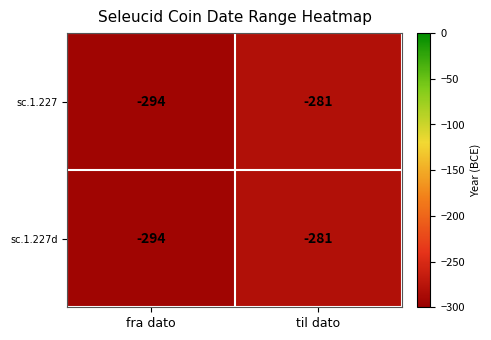

List the labels in order of sc.1.227 value, smallest first.

fra dato, til dato